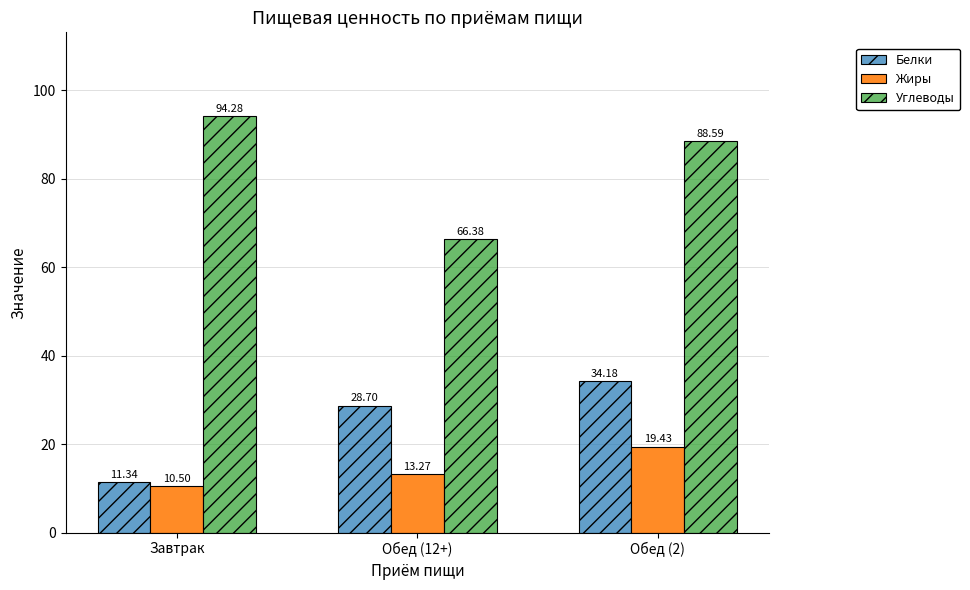

The value of Углеводы at Обед (12+) is 66.4. True or false?

True